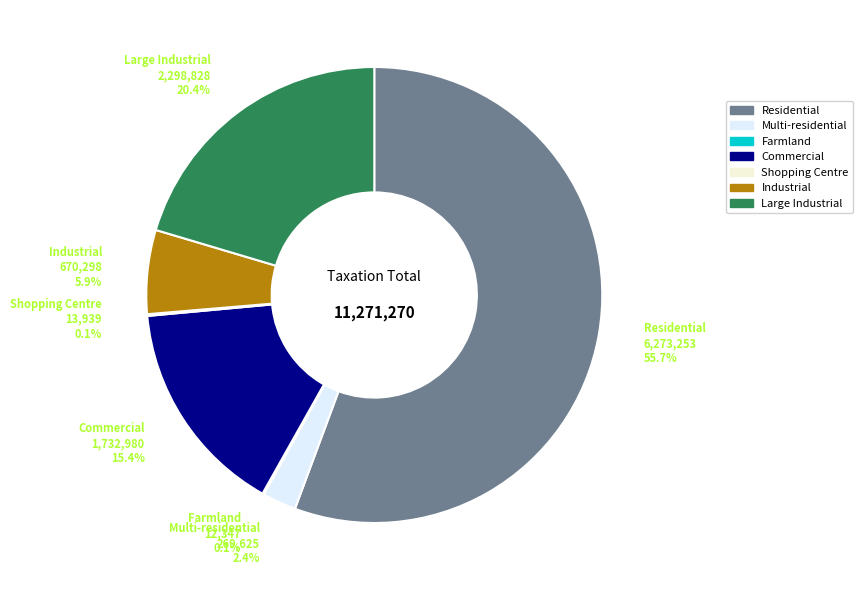

What is the largest slice in the pie chart?

Residential